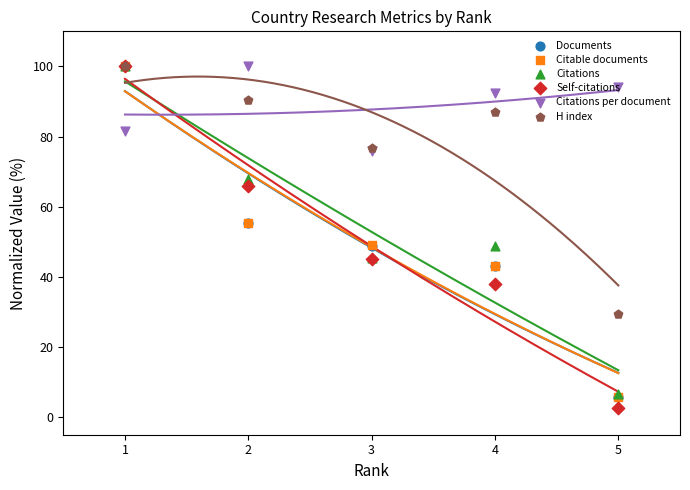

Which series has the largest Y range (max minus min)?

Self-citations